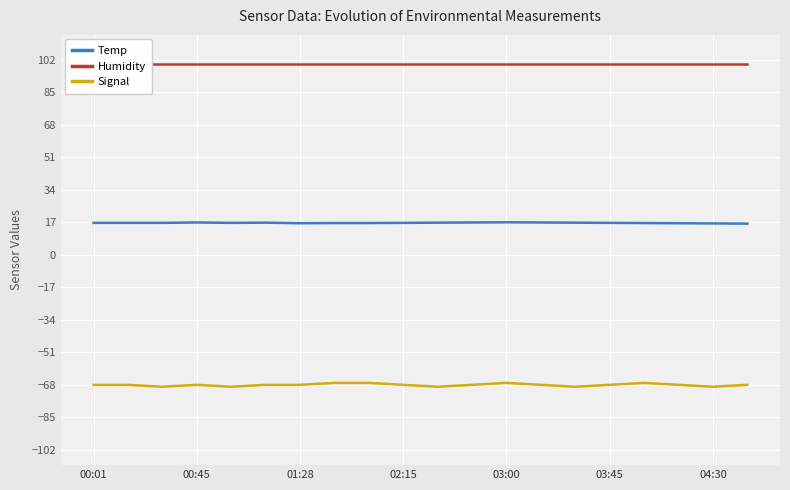

What is the smallest value displayed?

-69.0